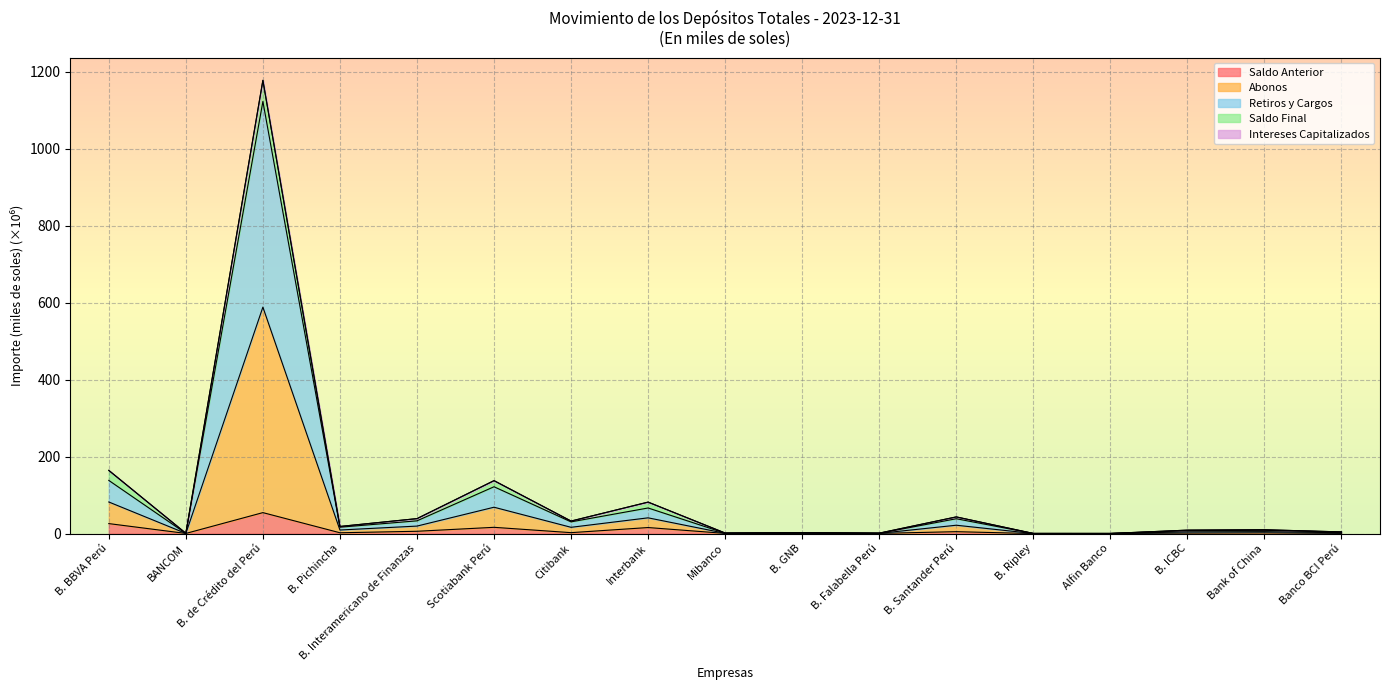

Which series has the largest range (max minus min)?

Abonos